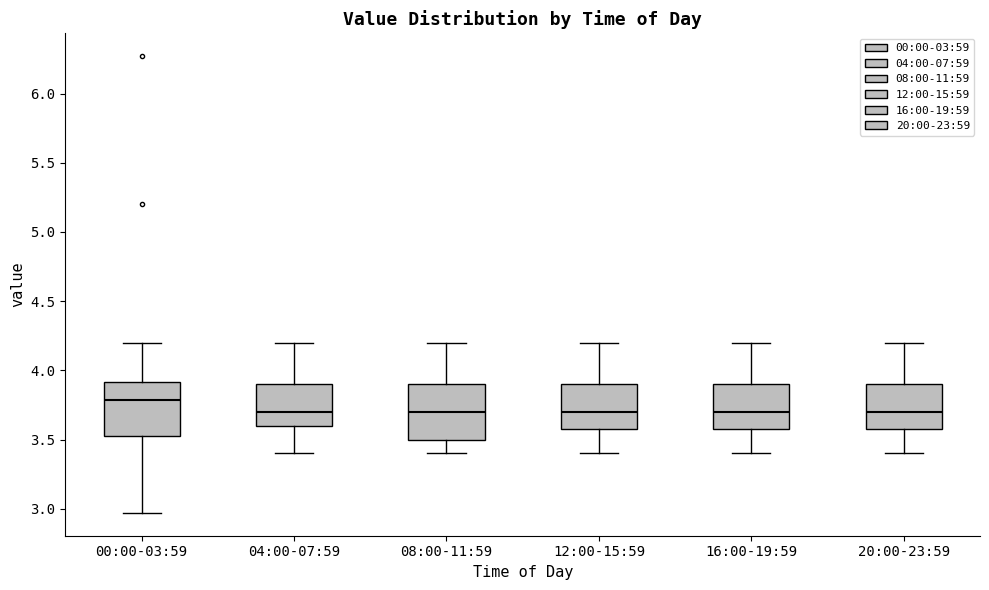

Reading left to right, read every box against the y-axis: the position of its median line, the range the box covers, and the ends of its whiskers. The values are not printed on the chart, so give them approximately, as read against the axis.

00:00-03:59: median 3.80, box 3.50 to 3.90, whiskers 2.95 to 4.20
04:00-07:59: median 3.70, box 3.60 to 3.90, whiskers 3.40 to 4.20
08:00-11:59: median 3.70, box 3.50 to 3.90, whiskers 3.40 to 4.20
12:00-15:59: median 3.70, box 3.60 to 3.90, whiskers 3.40 to 4.20
16:00-19:59: median 3.70, box 3.60 to 3.90, whiskers 3.40 to 4.20
20:00-23:59: median 3.70, box 3.60 to 3.90, whiskers 3.40 to 4.20